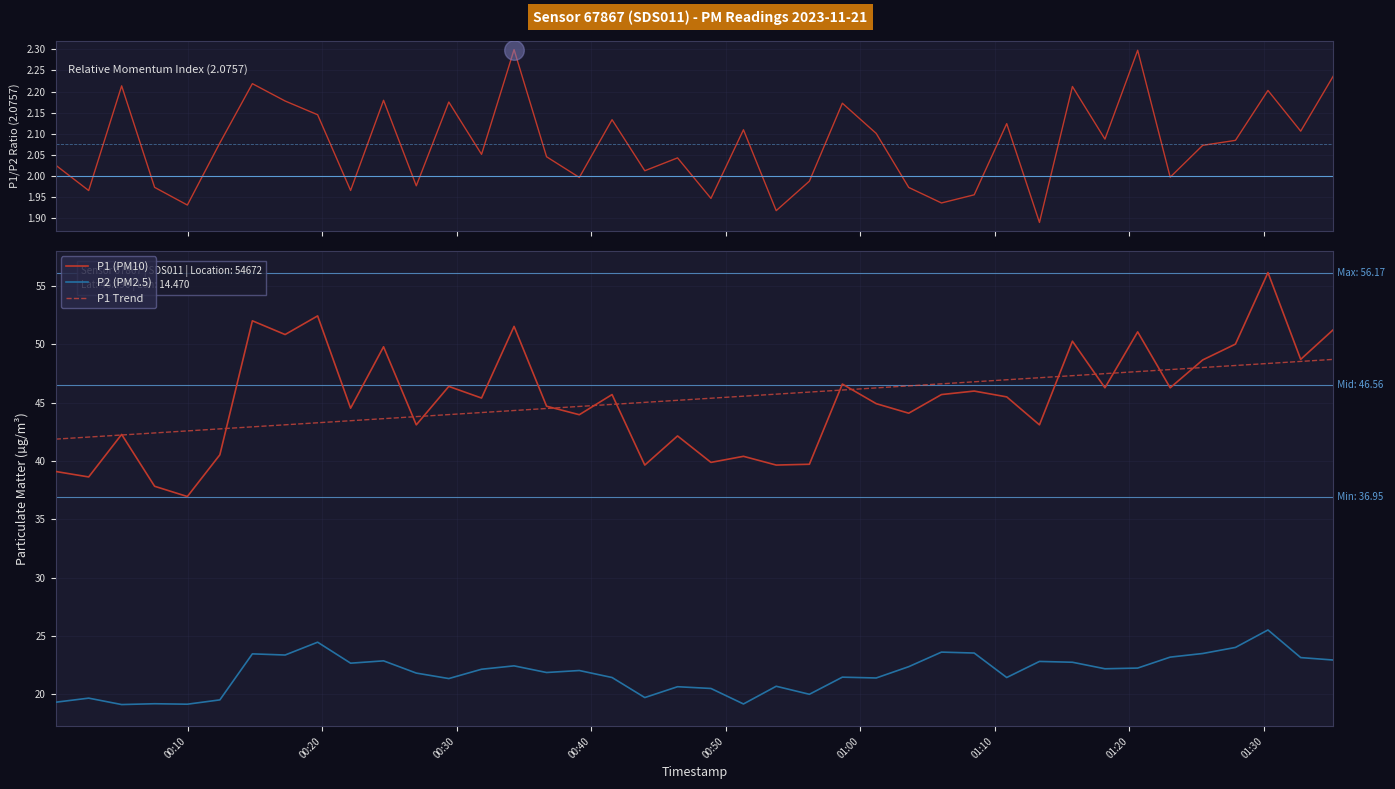

Which series reaches the maximum Y coordinate?

P1 (PM10)